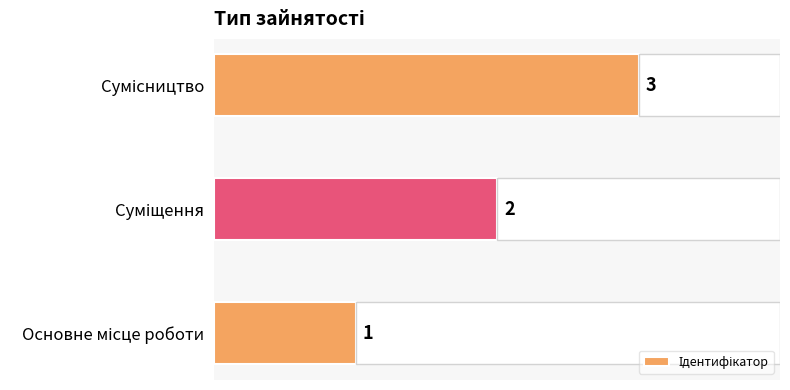

How many values are below 2?

1